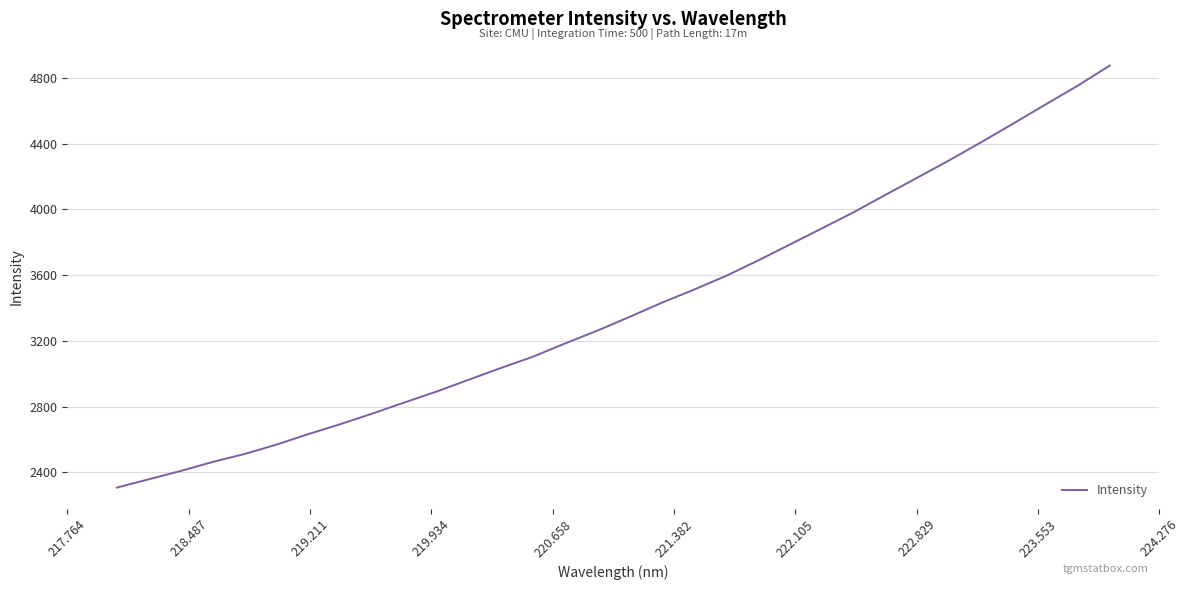

What is the difference between the maximum and minimum values?

2567.7